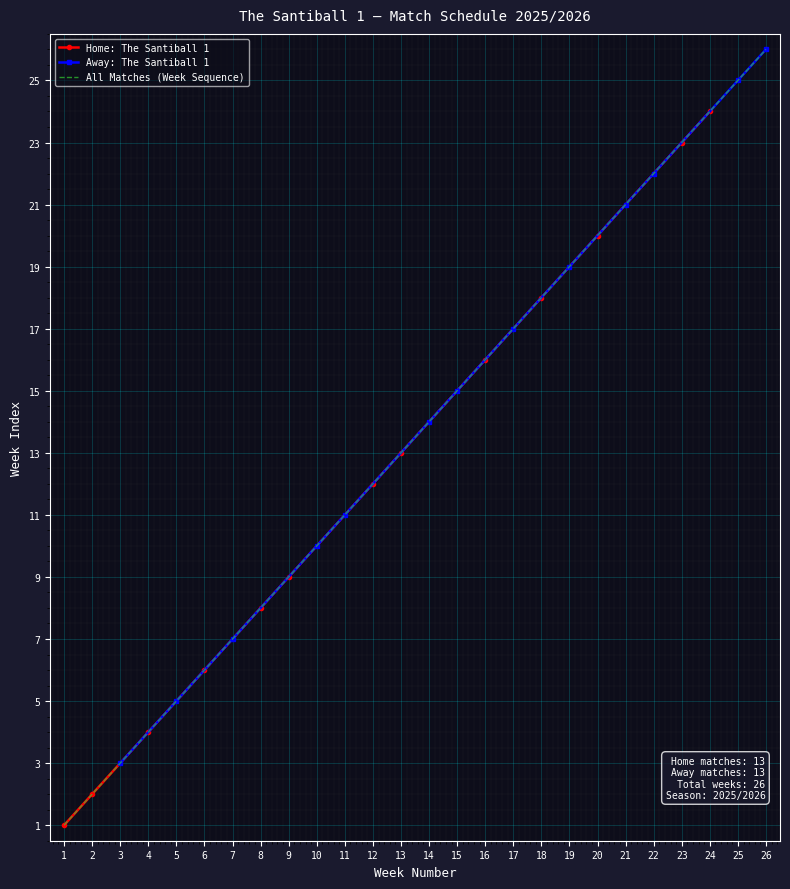

True or false: Away: The Santiball 1 has more than 1 points higher than both neighbors.

False